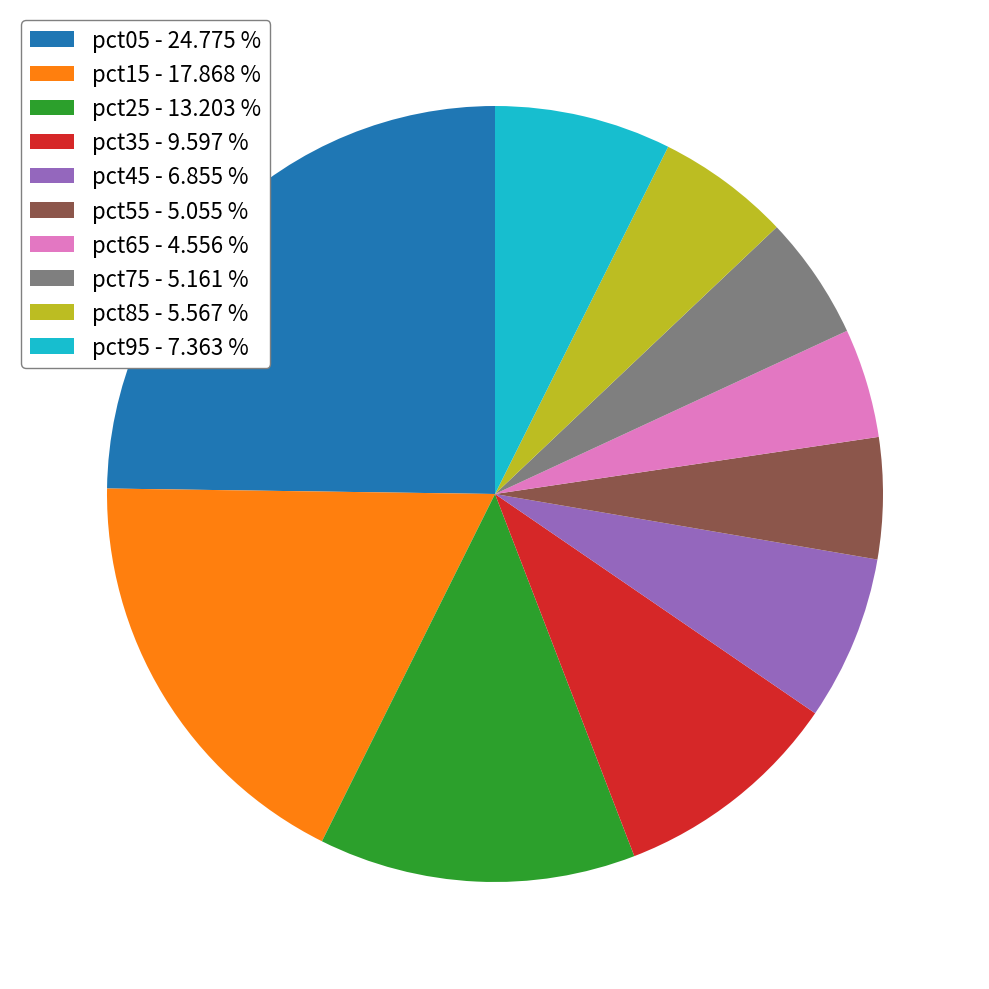

Is there any slice that represents more than half of the pie?

No